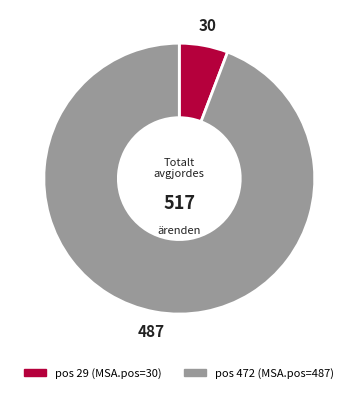

The pos 29 (MSA.pos=30) slice represents 1% of the pie. True or false?

False